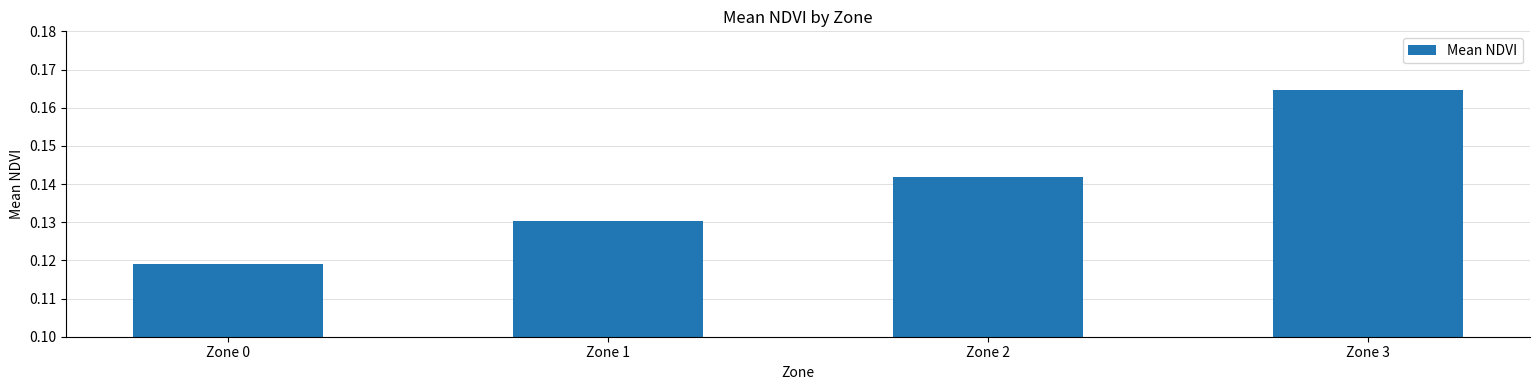

Rank the categories by value from highest to lowest.

Zone 3, Zone 2, Zone 1, Zone 0